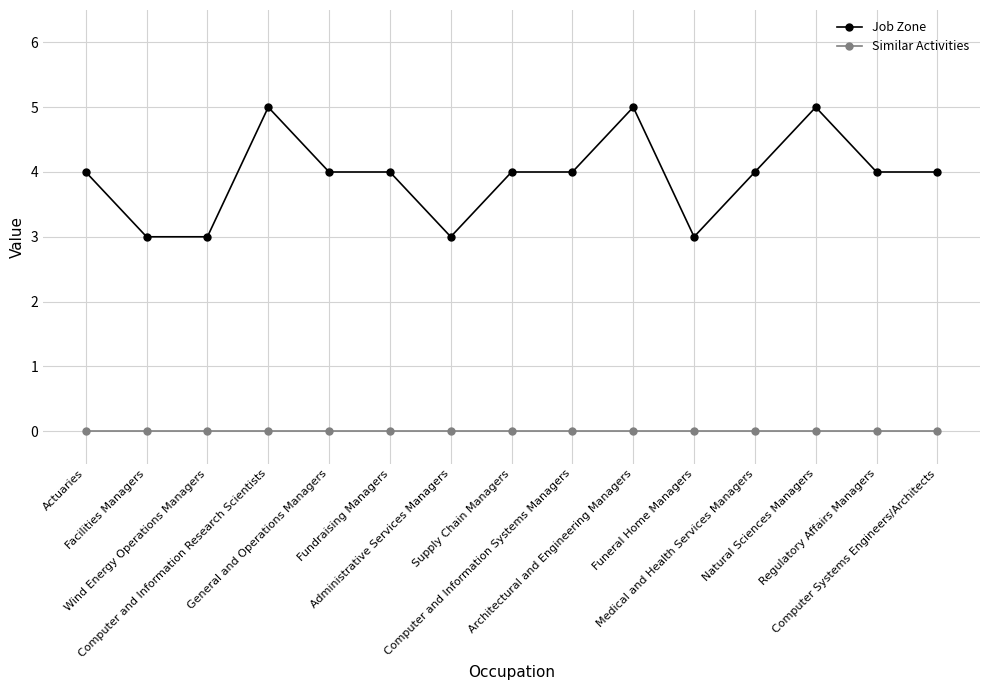

Reading right to left, extract all data points from this chart.

Job Zone: Computer Systems Engineers/Architects=4	Regulatory Affairs Managers=4	Natural Sciences Managers=5	Medical and Health Services Managers=4	Funeral Home Managers=3	Architectural and Engineering Managers=5	Computer and Information Systems Managers=4	Supply Chain Managers=4	Administrative Services Managers=3	Fundraising Managers=4	General and Operations Managers=4	Computer and Information Research Scientists=5	Wind Energy Operations Managers=3	Facilities Managers=3	Actuaries=4
Similar Activities: Computer Systems Engineers/Architects=0	Regulatory Affairs Managers=0	Natural Sciences Managers=0	Medical and Health Services Managers=0	Funeral Home Managers=0	Architectural and Engineering Managers=0	Computer and Information Systems Managers=0	Supply Chain Managers=0	Administrative Services Managers=0	Fundraising Managers=0	General and Operations Managers=0	Computer and Information Research Scientists=0	Wind Energy Operations Managers=0	Facilities Managers=0	Actuaries=0